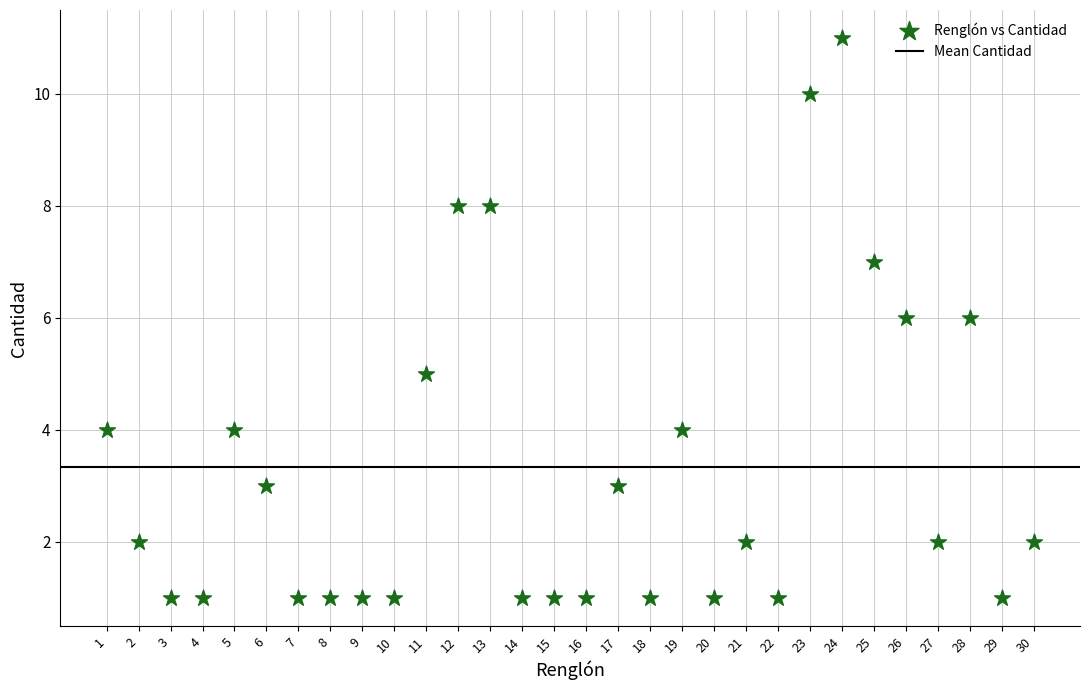

What is the range of Y values (max minus min)?

10